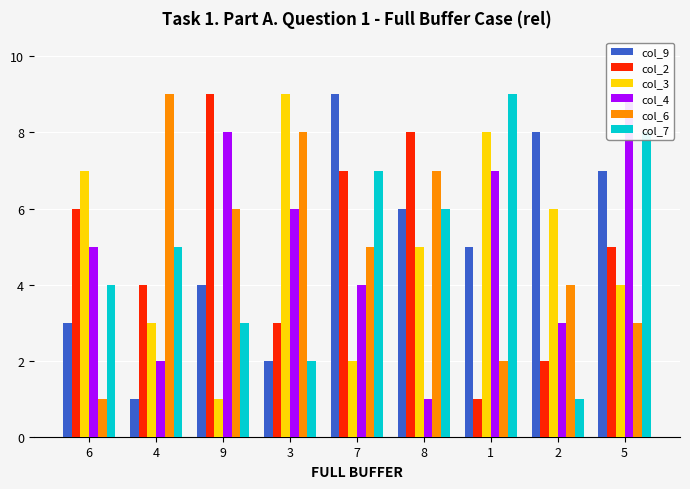

True or false: col_7 has a value of 5 at 4.

True